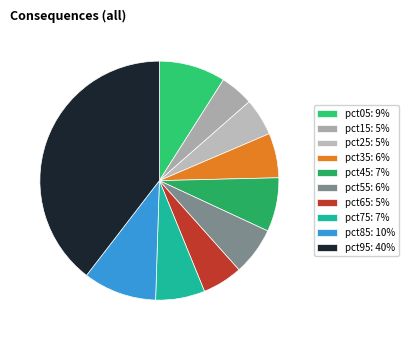

Is there any slice that represents more than half of the pie?

No